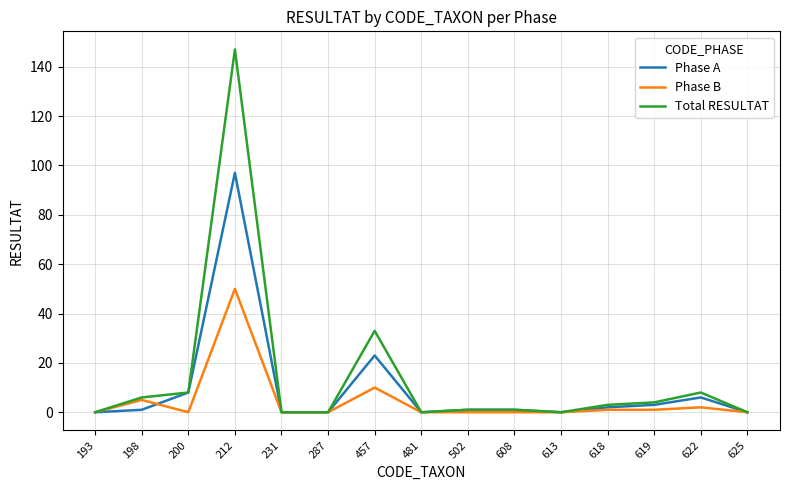

True or false: Phase B has a value of 10 at 457.

True